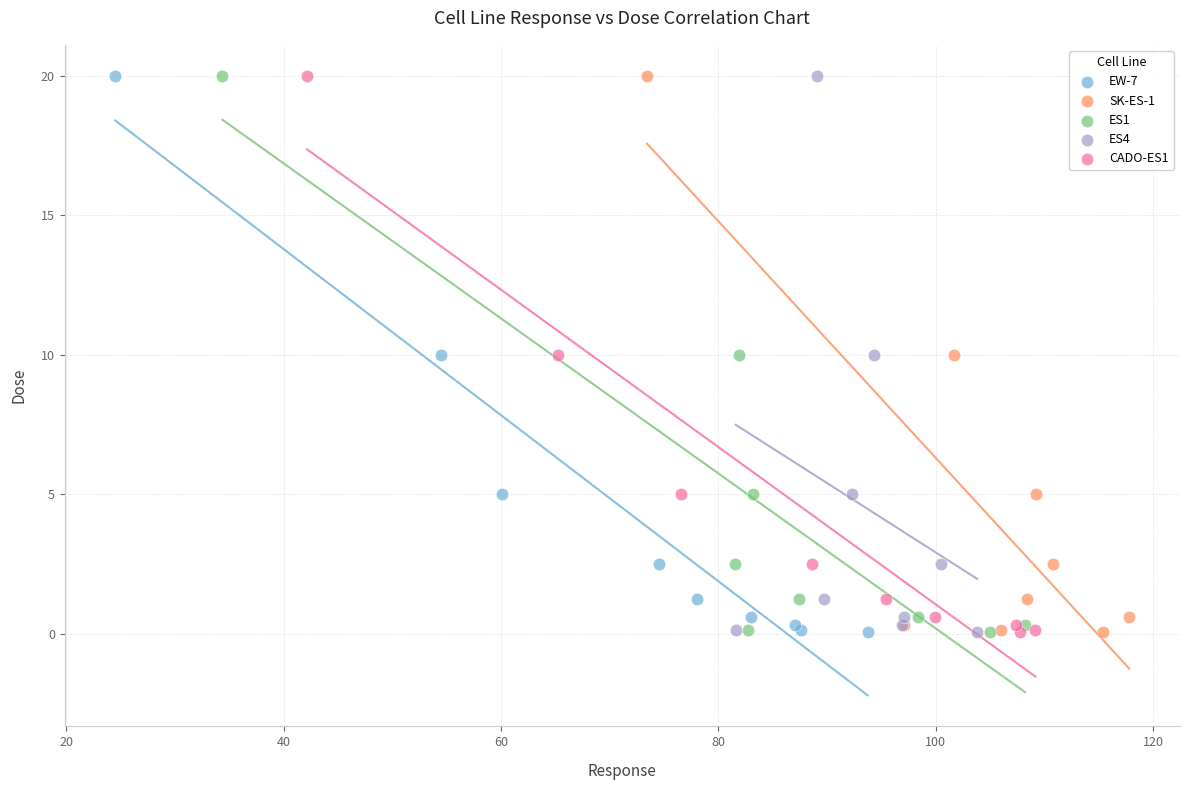

What are all the series names shown in the legend?

EW-7, SK-ES-1, ES1, ES4, CADO-ES1